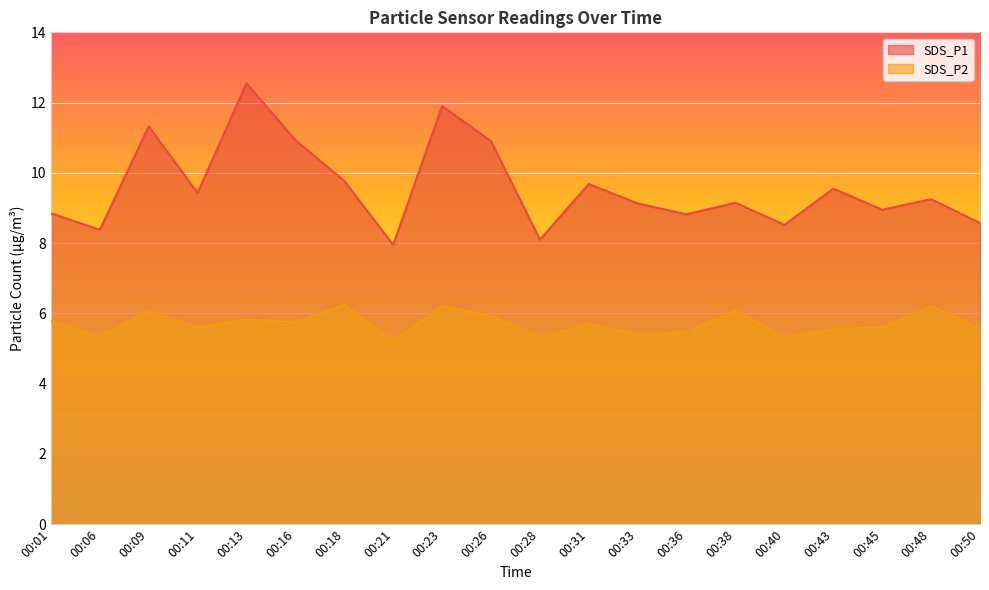

Count the number of categories in the chart.

20